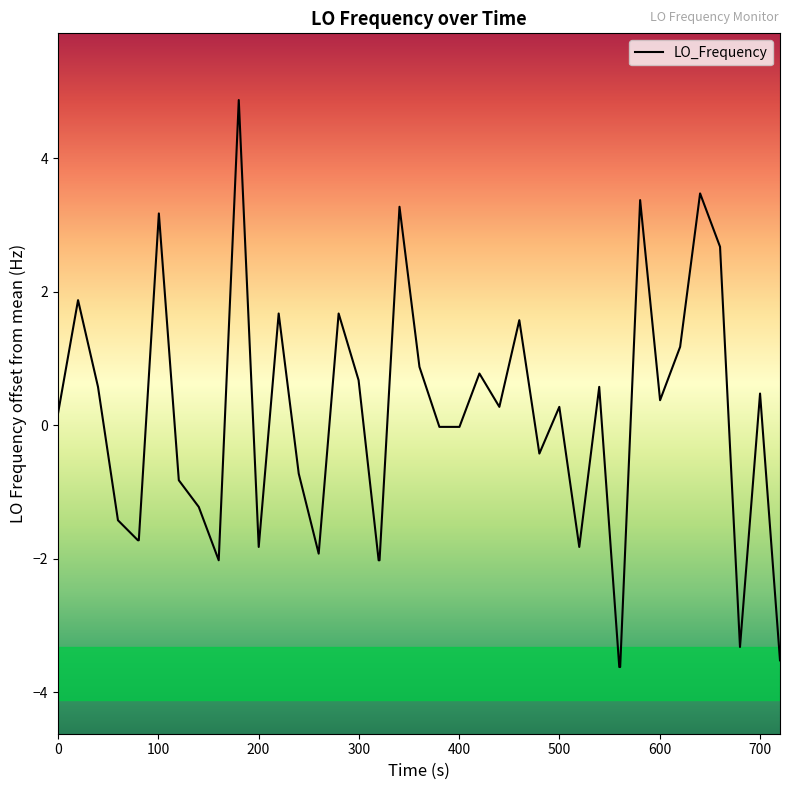

What is the greatest value displayed?

4.9